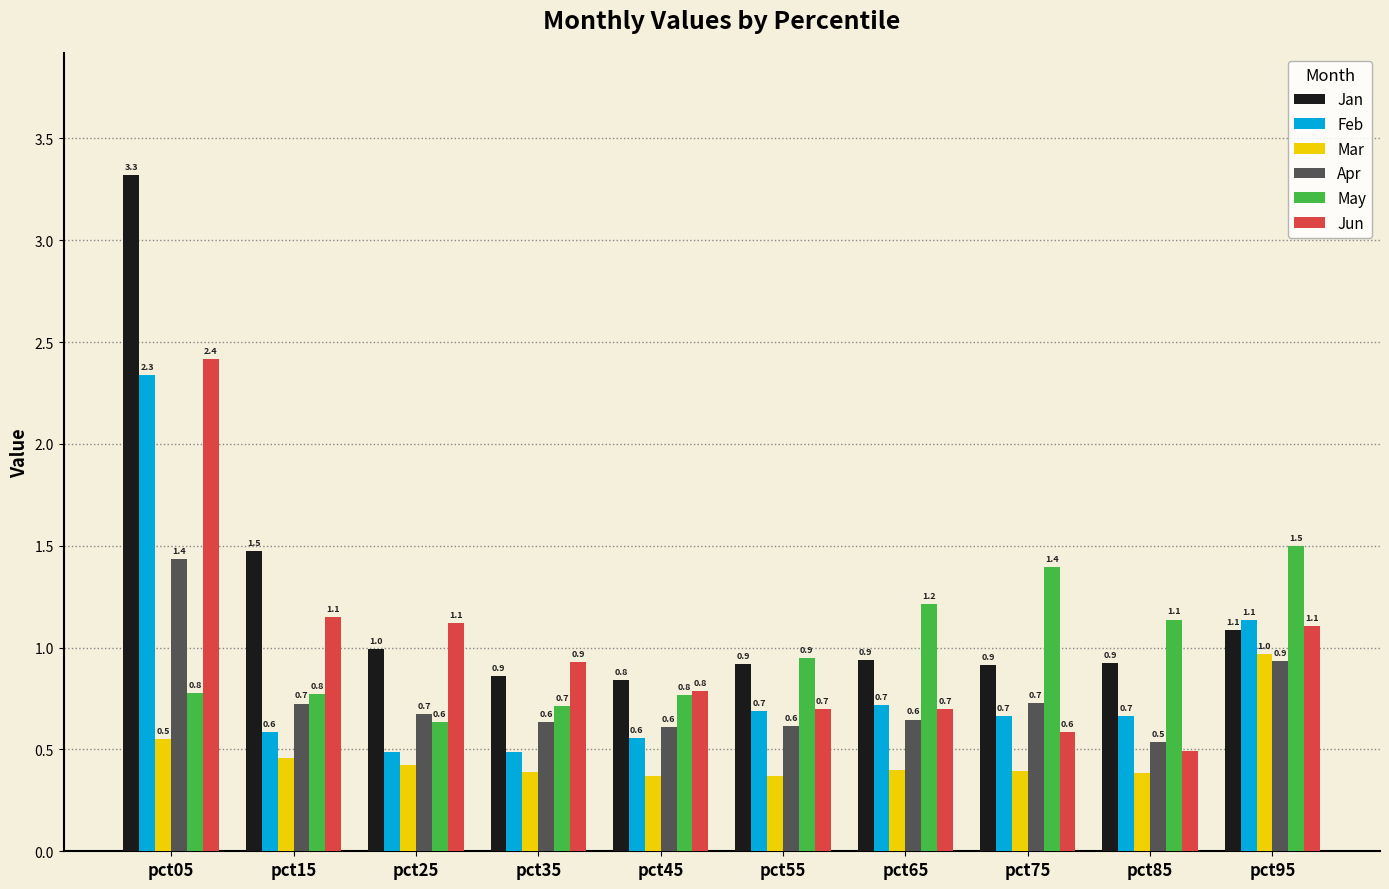

What is the difference between the maximum and minimum values in the Mar series?

0.6